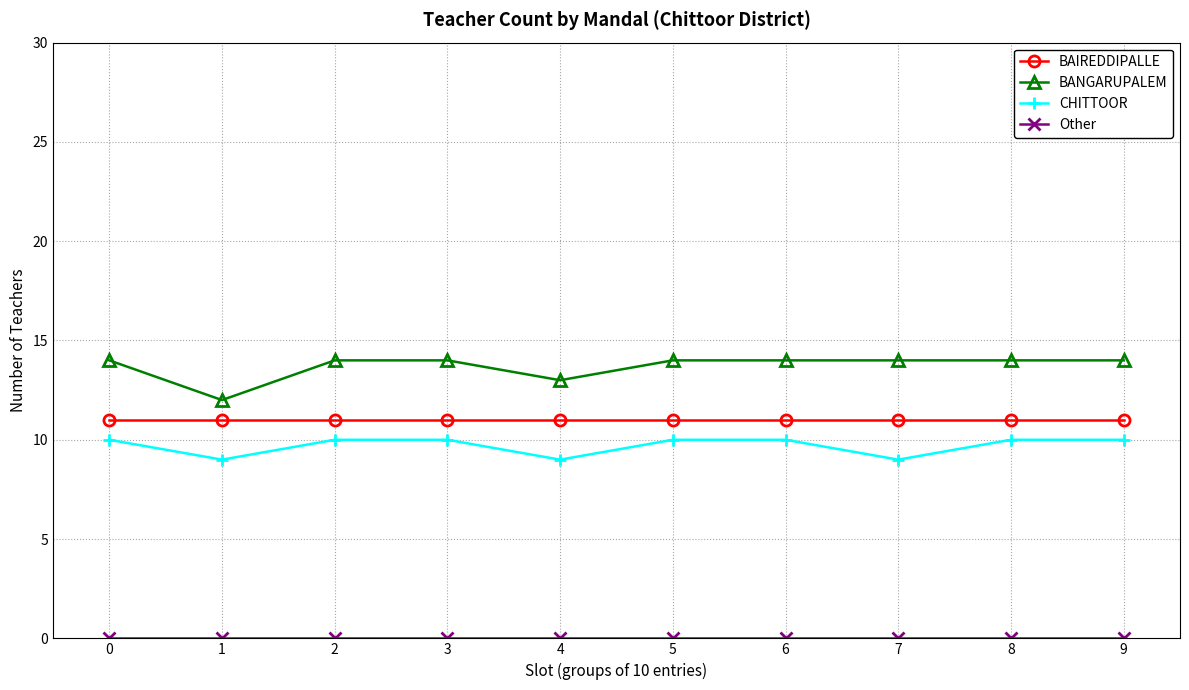

True or false: BANGARUPALEM and BAIREDDIPALLE intersect in this chart.

False